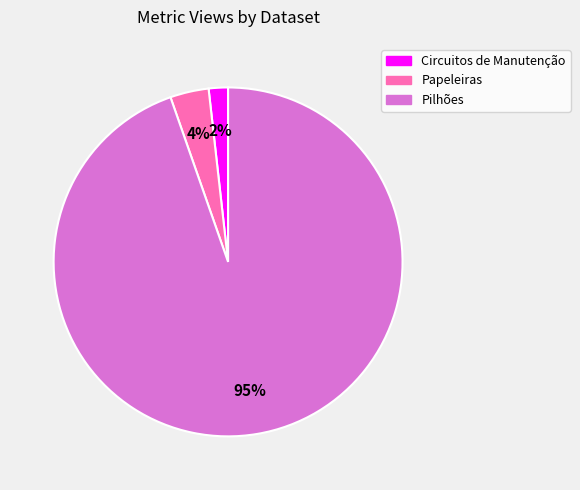

Rank the categories by value from highest to lowest.

Pilhões, Papeleiras, Circuitos de Manutenção